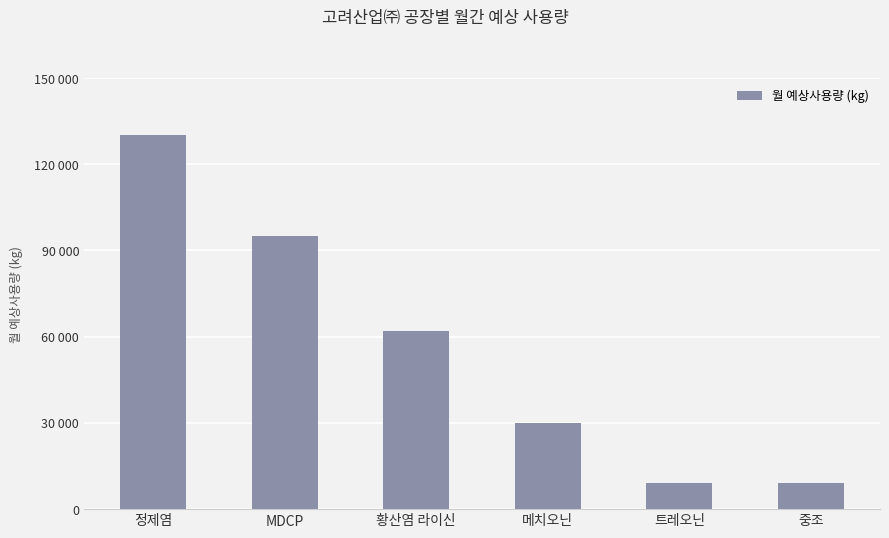

Are the bars horizontal?

No